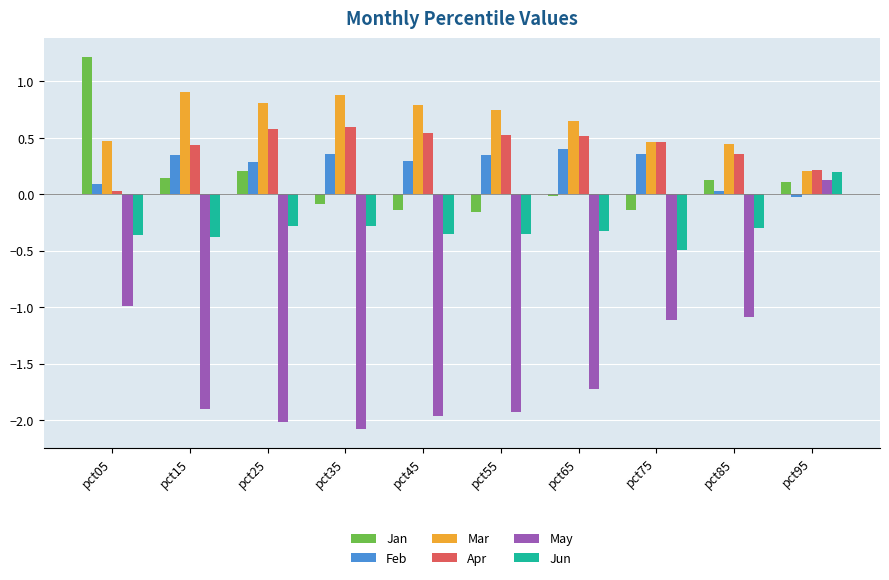

Which series has the largest range (max minus min)?

May